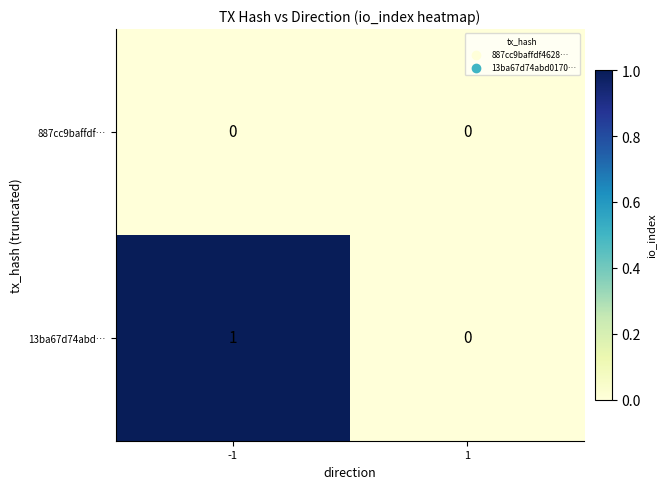

Reading right to left, list all the values displayed in this chart.

887cc9baffdf…: 0	0
13ba67d74abd…: 0	1